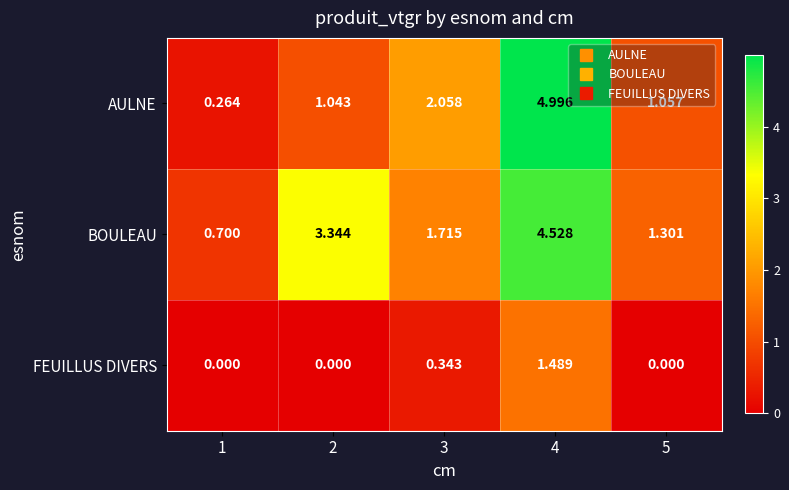

List the series in order of their peak value, highest first.

AULNE, BOULEAU, FEUILLUS DIVERS